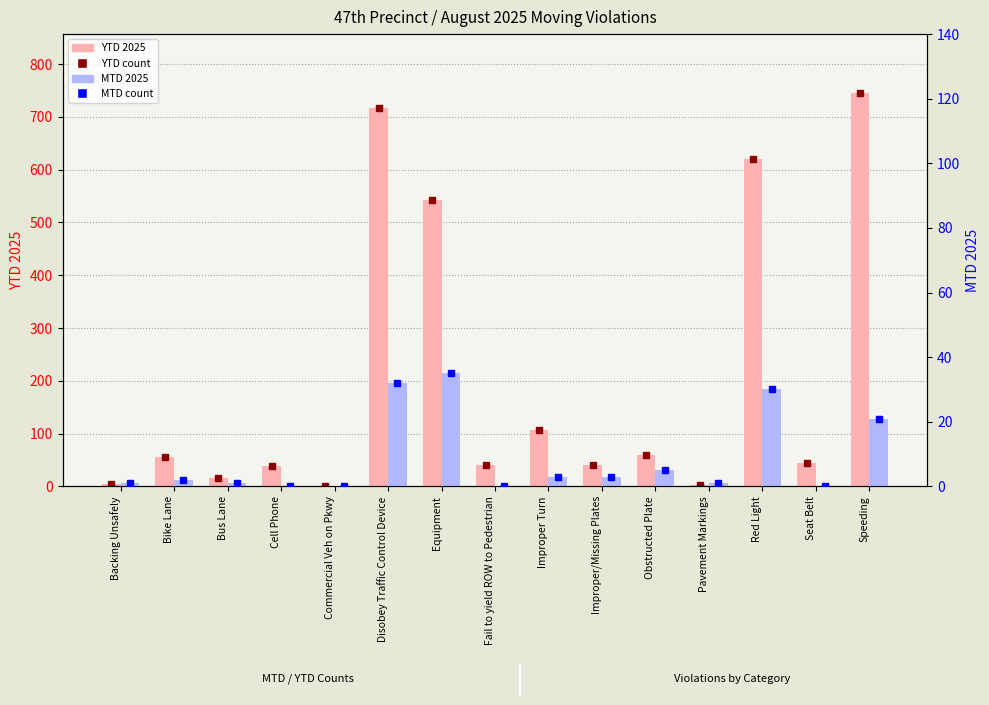

Which label corresponds to the largest value in the chart?

Speeding